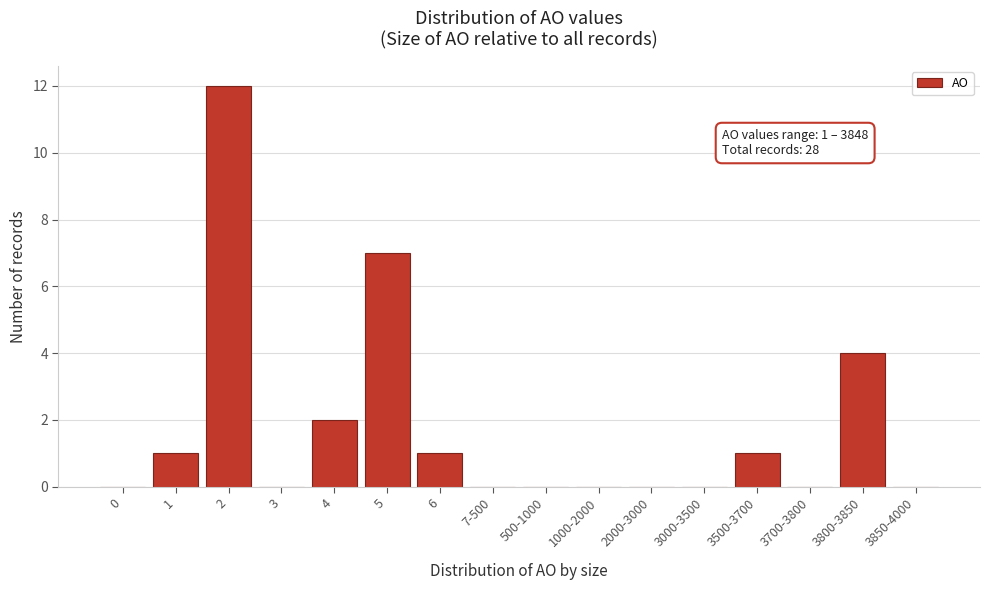

Reading right to left, what are all the values shown in this chart?

3850-4000=0	3800-3850=4	3700-3800=0	3500-3700=1	3000-3500=0	2000-3000=0	1000-2000=0	500-1000=0	7-500=0	6=1	5=7	4=2	3=0	2=12	1=1	0=0